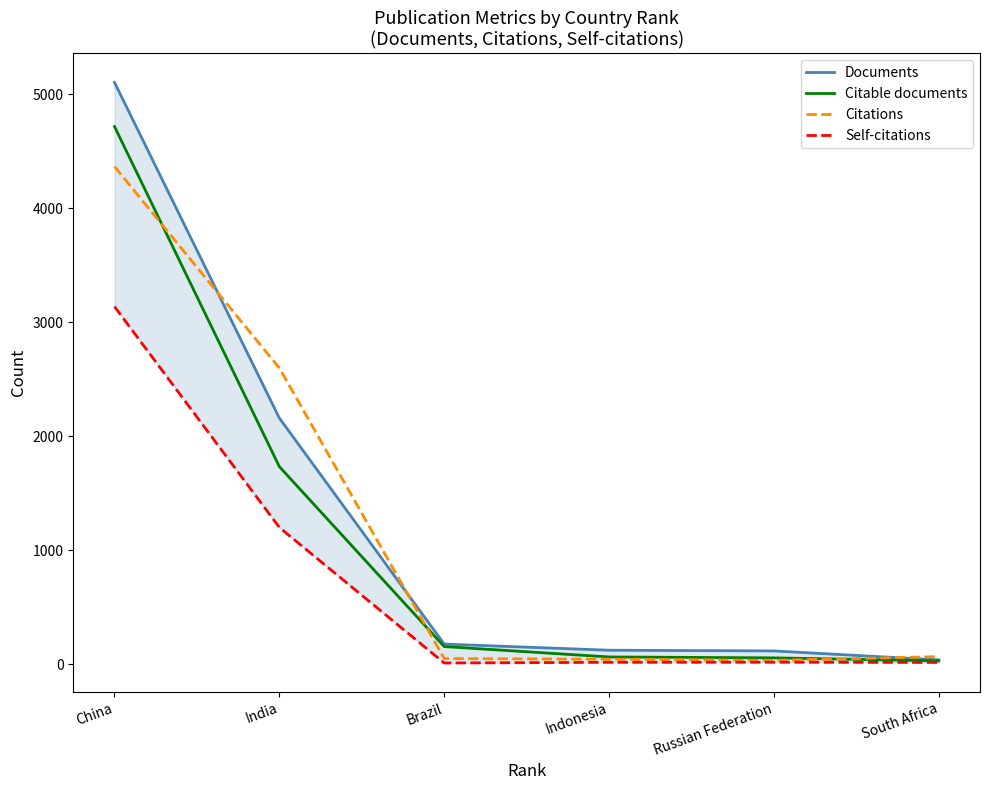

What position from the left is China?

1